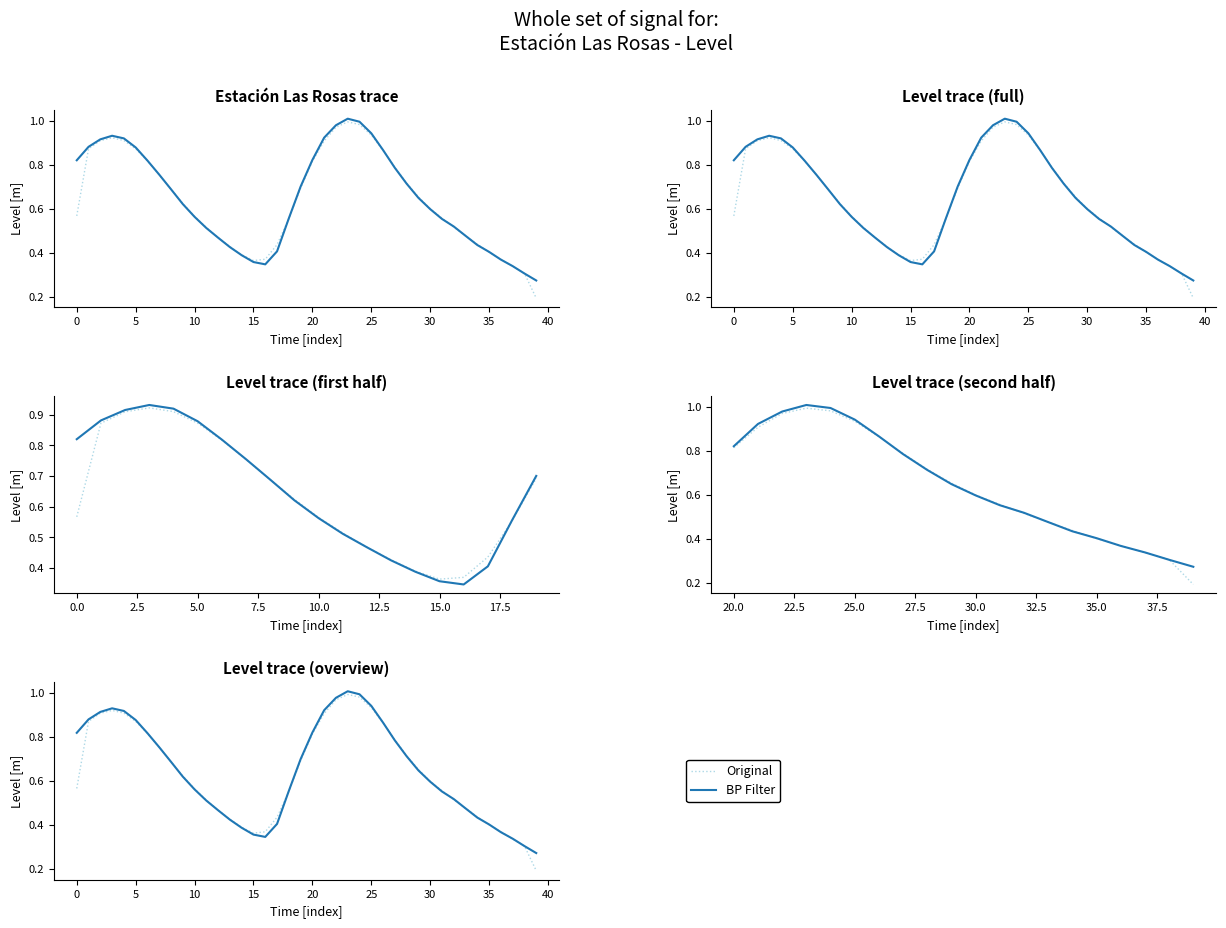

Reading left to right, what are all the values shown in this chart?

Original: 0.6	0.9	0.9	0.9	0.9	0.9	0.8	0.8	0.7	0.6	0.6	0.5	0.5	0.4	0.4	0.4	0.4	0.4	0.6	0.7	0.8	0.9	1.0	1.0	1.0	0.9	0.9	0.8	0.7	0.7	0.6	0.6	0.5	0.5	0.4	0.4	0.4	0.3	0.3	0.2
BP Filter: 0.8	0.9	0.9	0.9	0.9	0.9	0.8	0.8	0.7	0.6	0.6	0.5	0.5	0.4	0.4	0.4	0.3	0.4	0.6	0.7	0.8	0.9	1.0	1.0	1.0	0.9	0.9	0.8	0.7	0.6	0.6	0.6	0.5	0.5	0.4	0.4	0.4	0.3	0.3	0.3